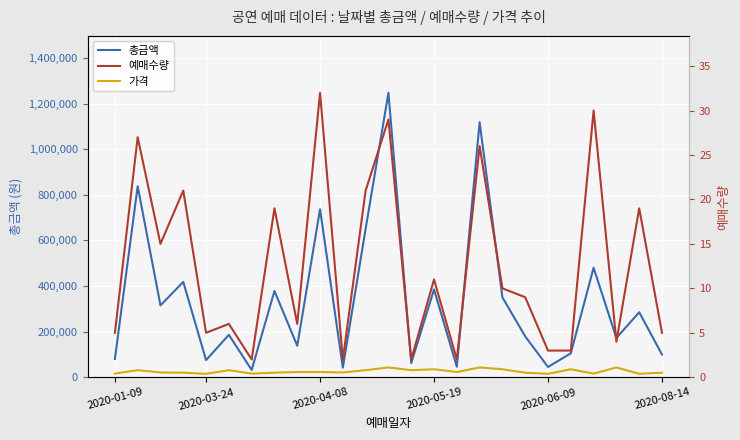

What is the value of the 예매수량 point at the 24th from the left?

19